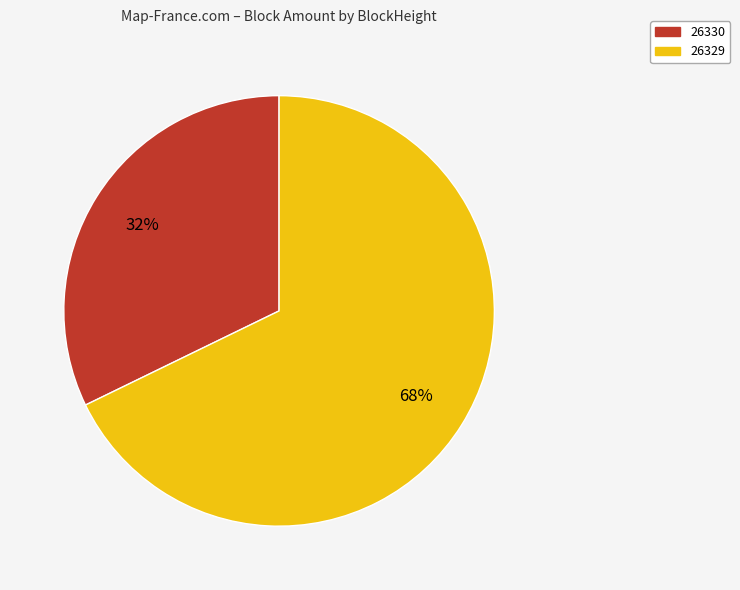

Which category has the biggest portion of the pie?

26329